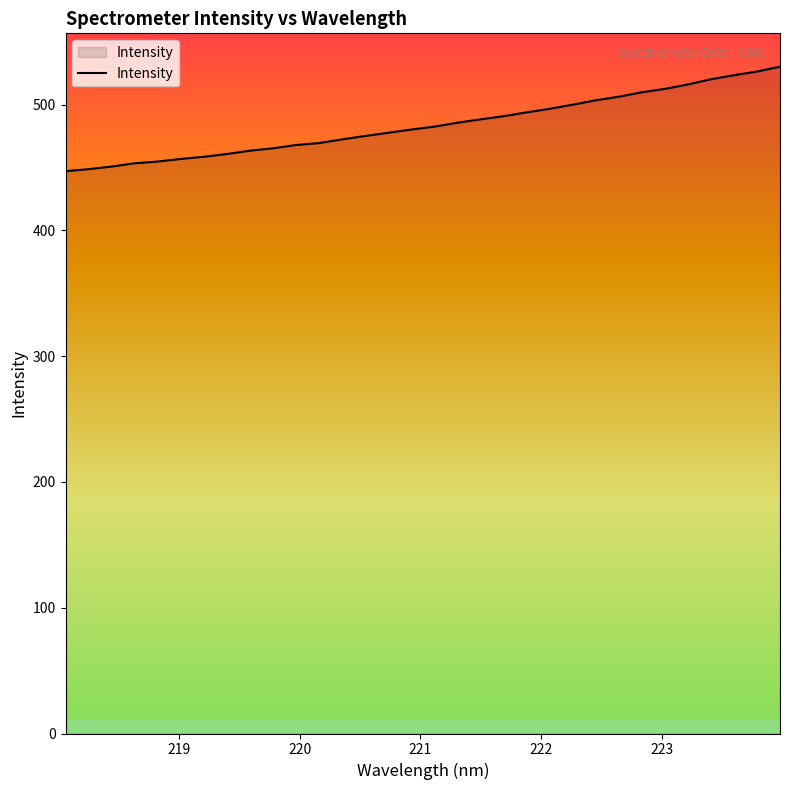

What is the minimum value shown in the chart?

447.2